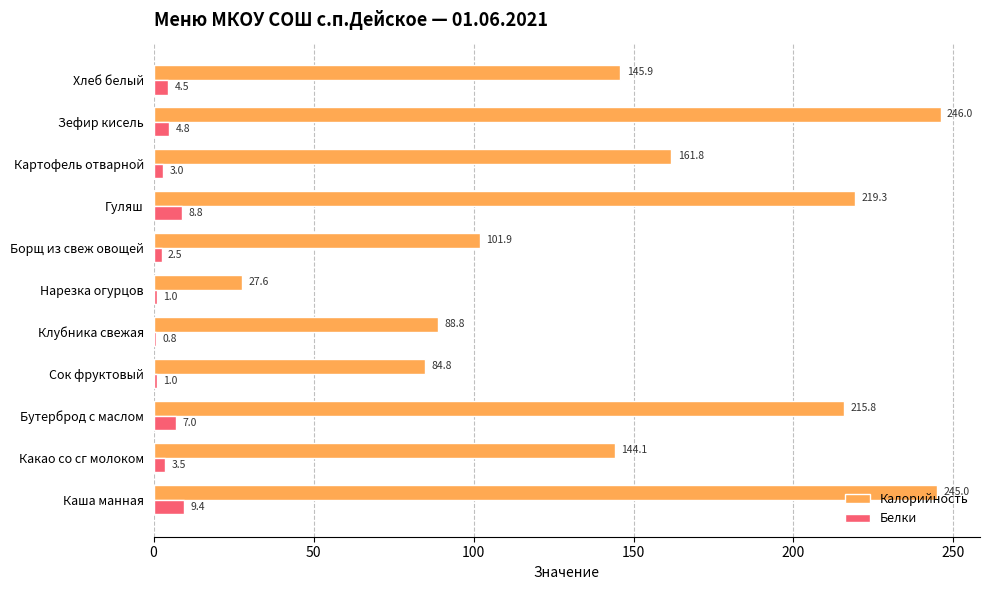

How many data points does each series have?

11